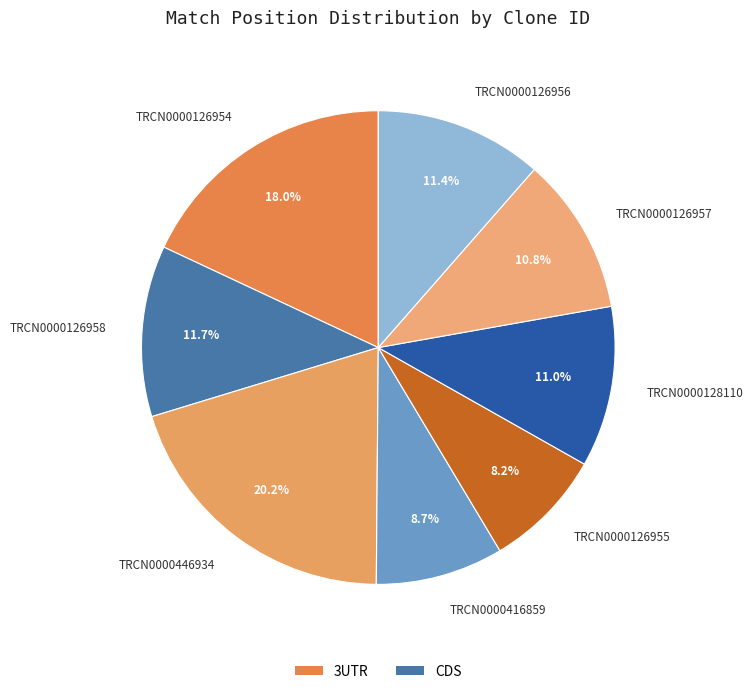

The TRCN0000126955 slice represents 1% of the pie. True or false?

False